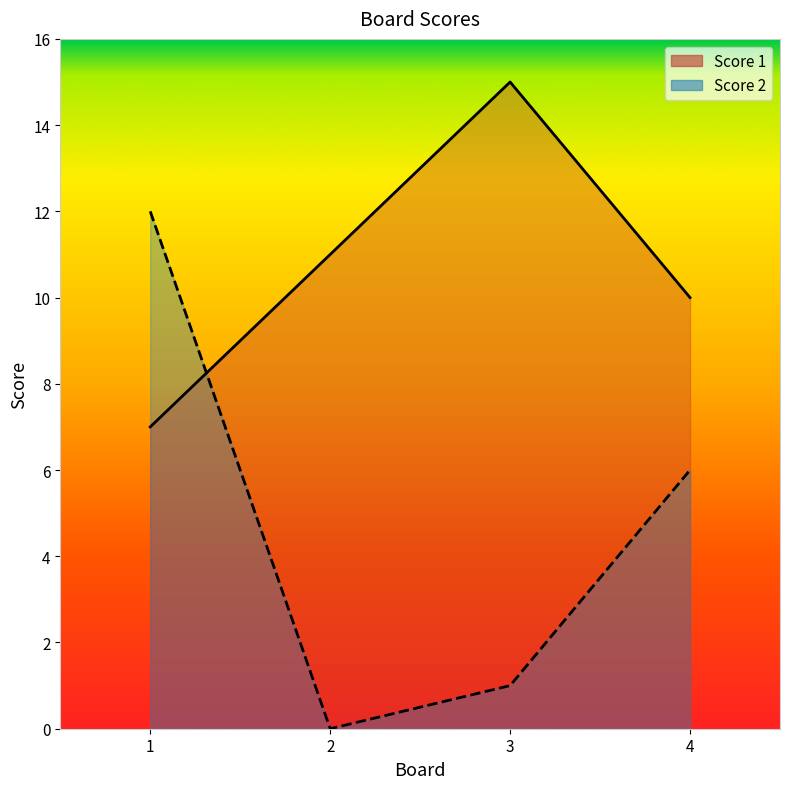

What is the value of the Score 1 point at the 2nd from the left?

11